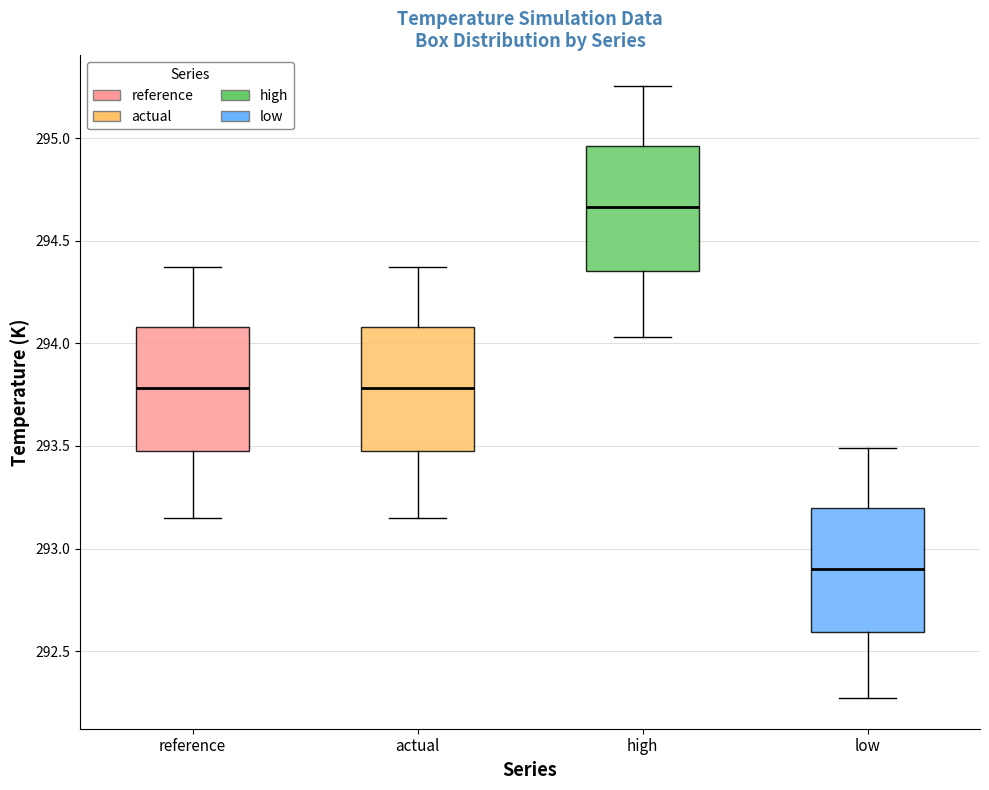

Reading left to right, read every box against the y-axis: the position of its median line, the range the box covers, and the ends of its whiskers. The values are not printed on the chart, so give them approximately, as read against the axis.

reference: median 293.80, box 293.45 to 294.10, whiskers 293.15 to 294.35
actual: median 293.80, box 293.45 to 294.10, whiskers 293.15 to 294.35
high: median 294.65, box 294.35 to 294.95, whiskers 294.05 to 295.25
low: median 292.90, box 292.60 to 293.20, whiskers 292.25 to 293.50